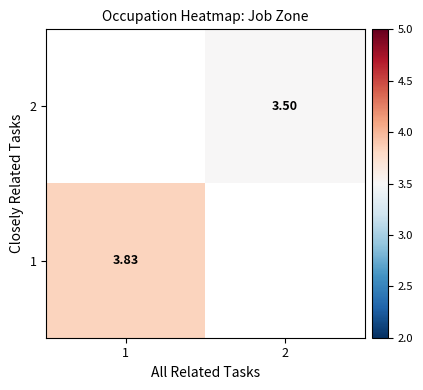

The value of 1 at 1 is 3.8. True or false?

True